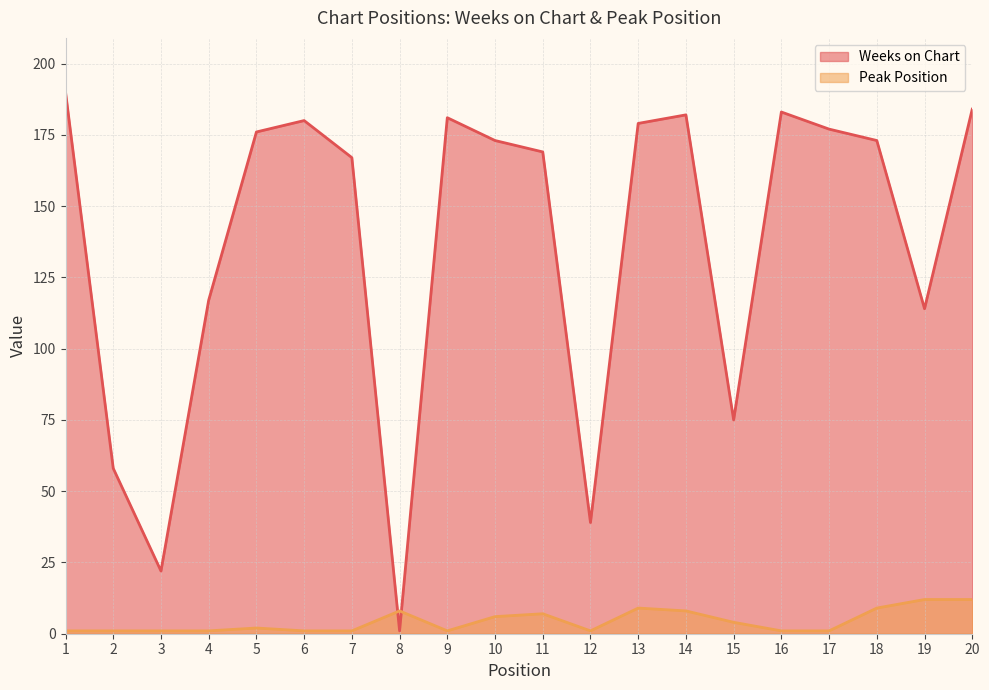

At how many categories does at least one series exceed 151?

13